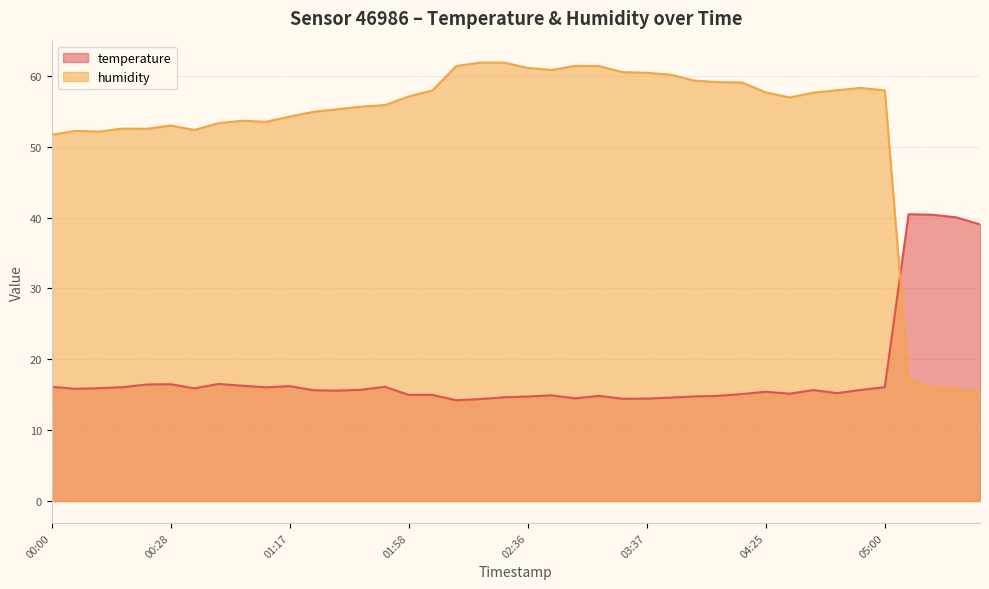

Which series ends up on top after the final intersection of humidity and temperature?

temperature